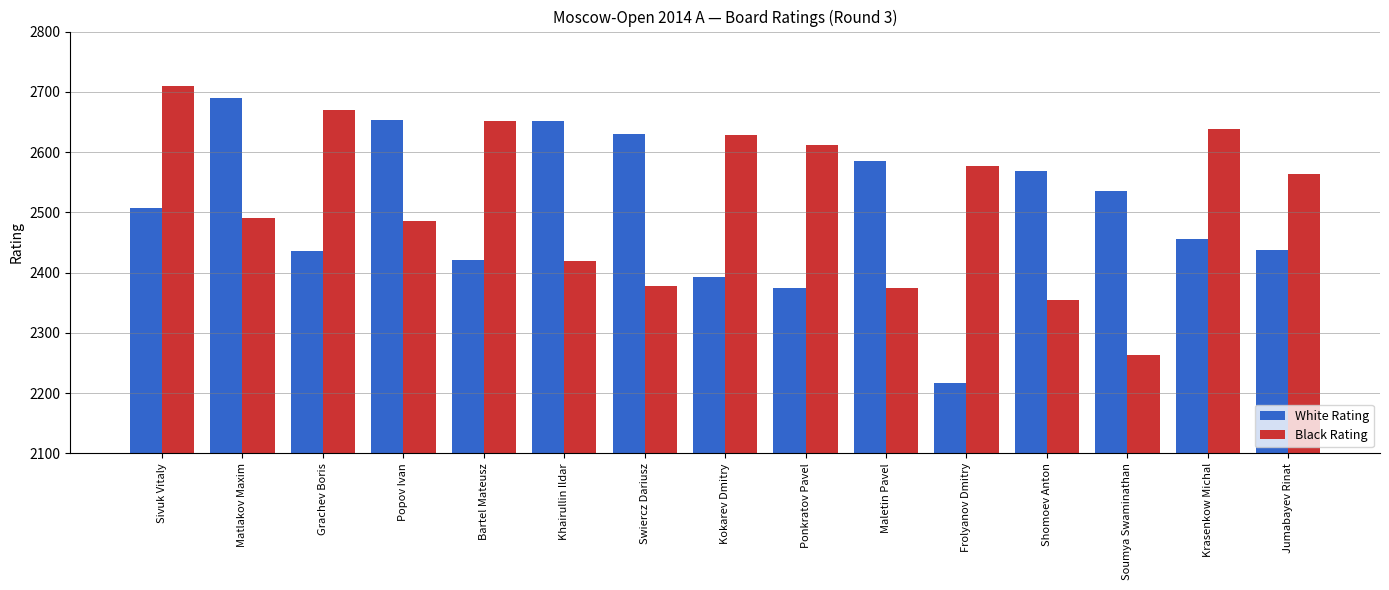

Which label corresponds to the largest value in the chart?

Sivuk Vitaly